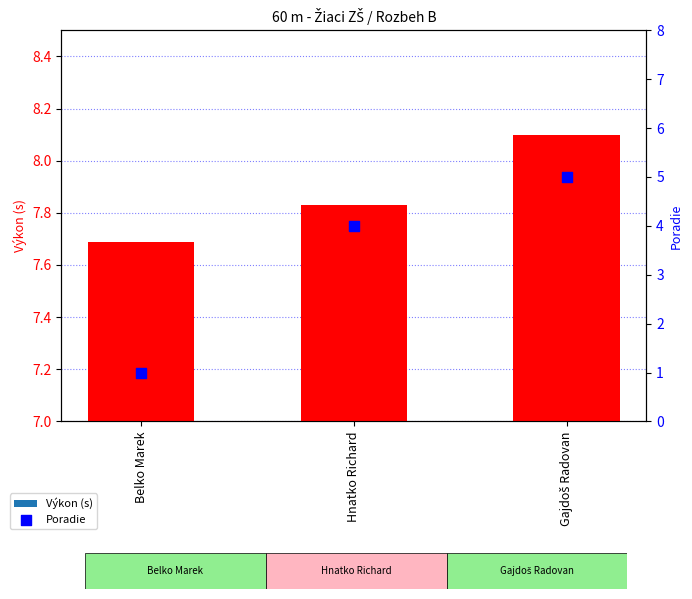

What are all the series names shown in the legend?

Výkon, Poradie